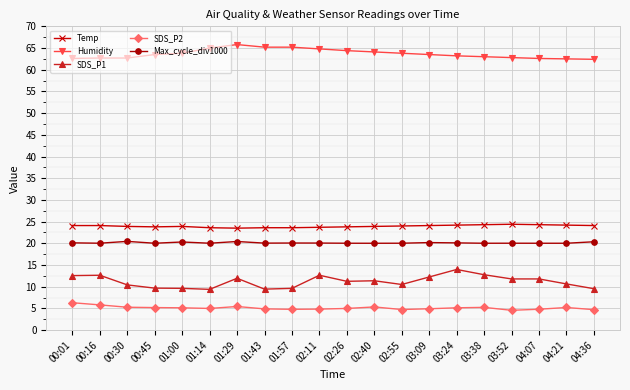

True or false: Humidity and Temp cross at least once.

False